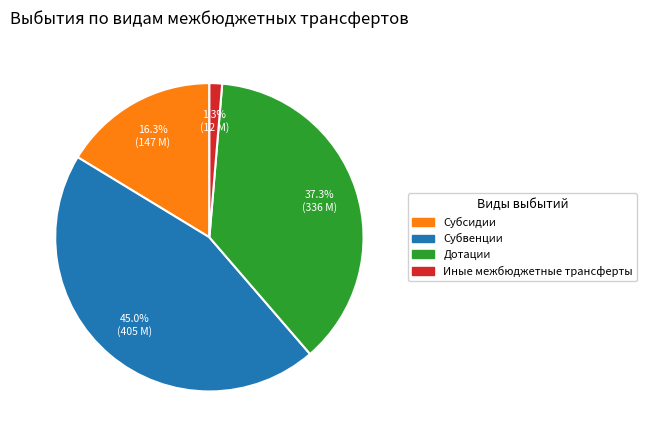

Does Иные межбюджетные трансферты account for over 50% of the chart?

No